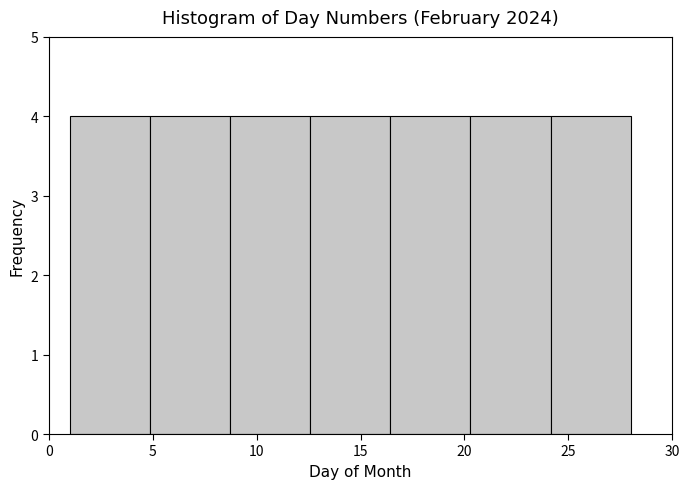

How tall is the bar that spans 8.5 to 12.5 on the x-axis? Neither the bar edges nor the heights are printed on the chart, so give them approximately, as read against the axes.

4